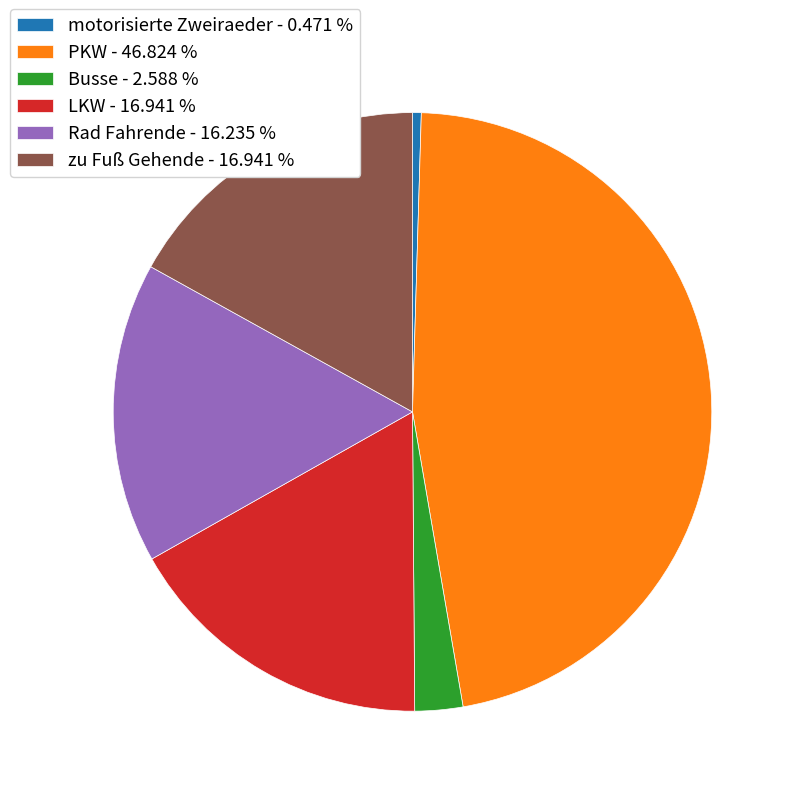

Do PKW - 46.824 % and Busse - 2.588 % together represent more than half of the pie?

No